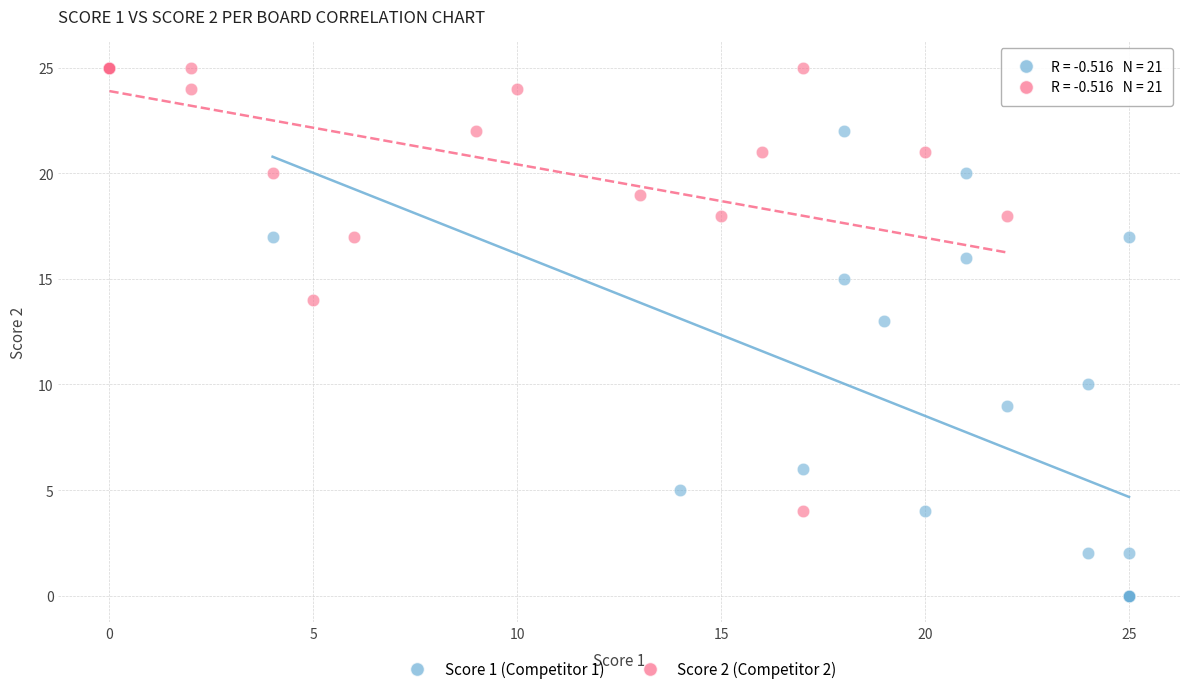

Which series contains the highest Y value?

Score 2 (Competitor 2)